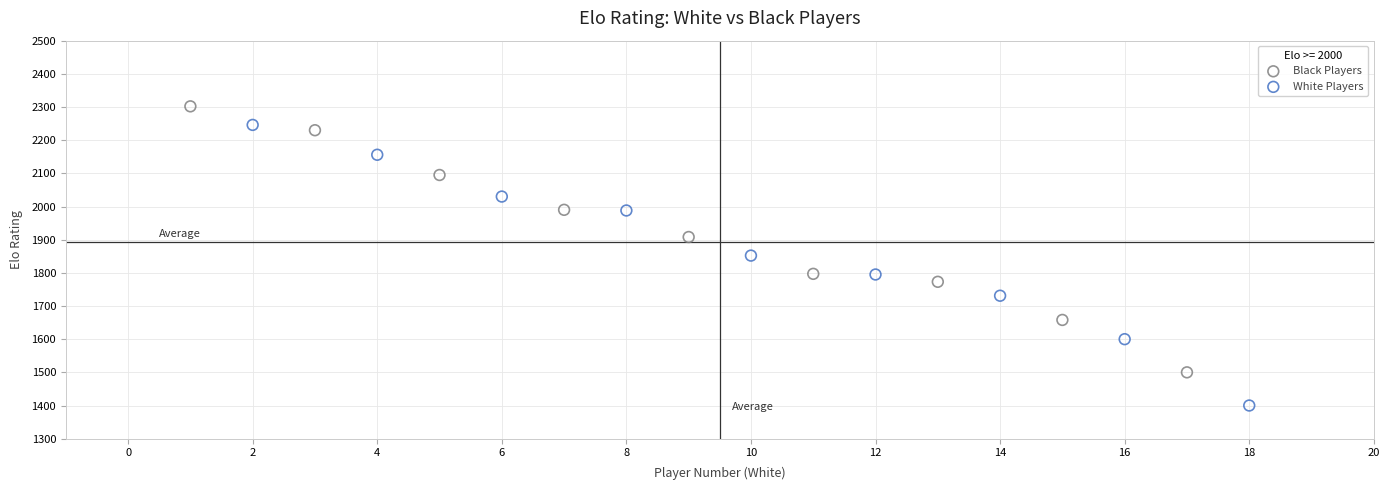

Which series contains the highest Y value?

Black Players